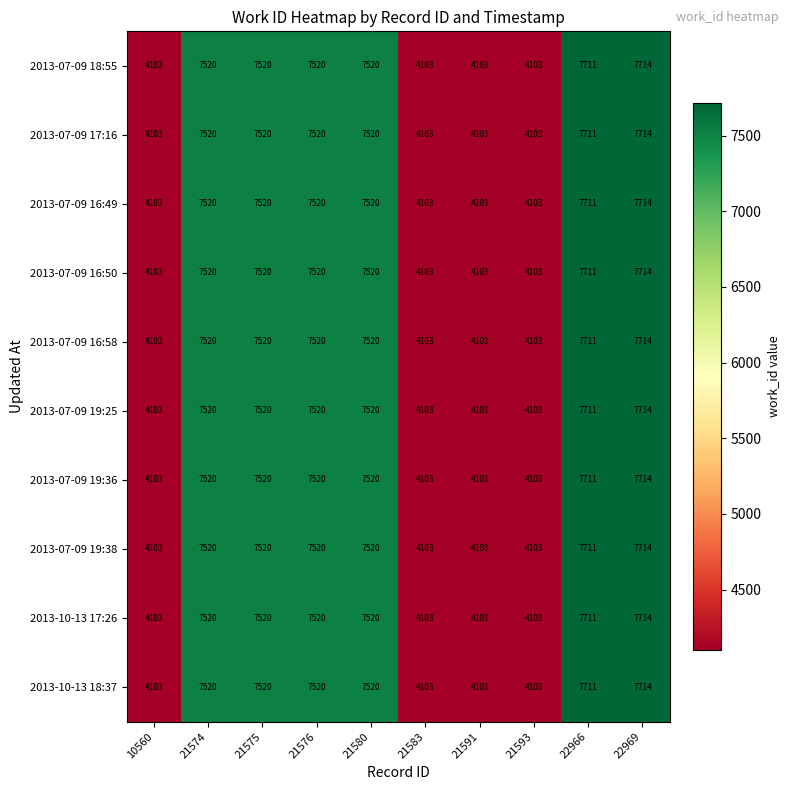

At how many categories does at least one series exceed 6821?

6